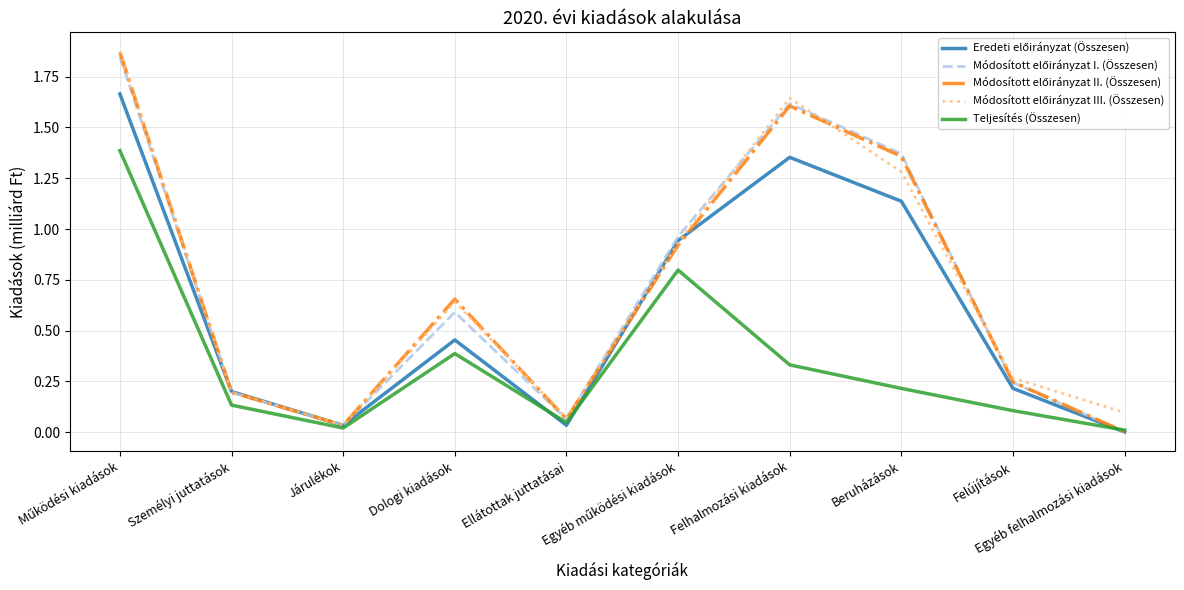

Is it true that Teljesítés (Összesen) equals 0.1 at Személyi juttatások?

True